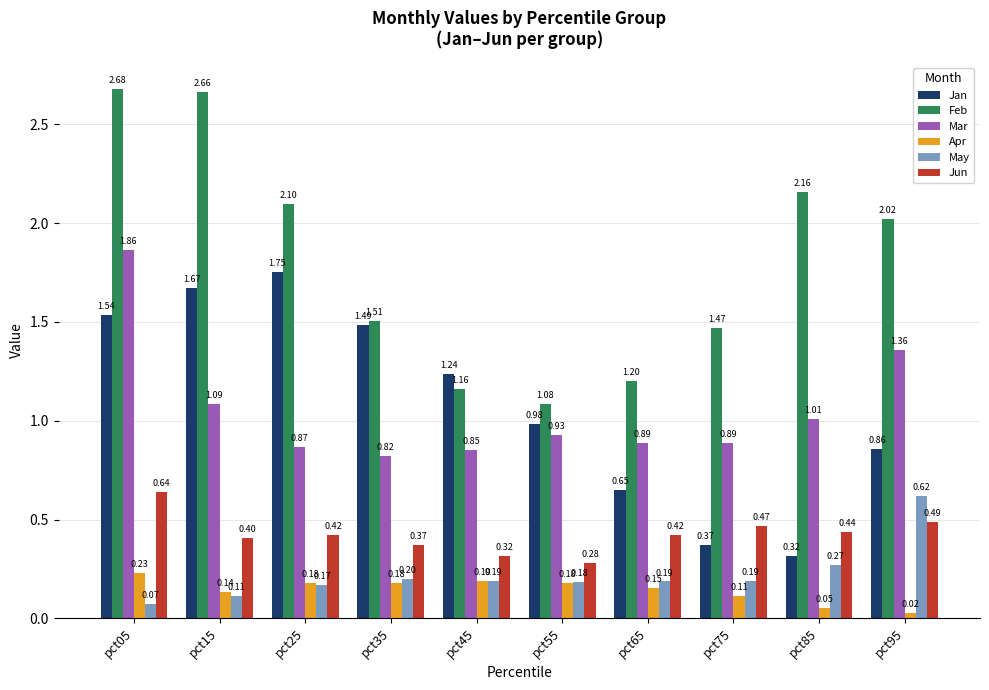

Which series has the largest range (max minus min)?

Feb